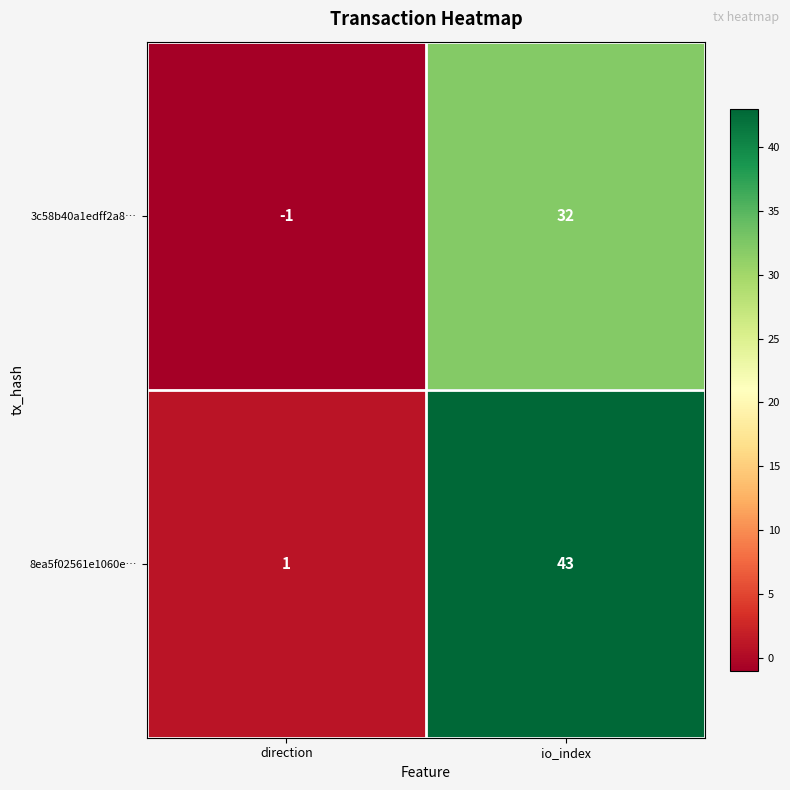

What is the average value of the 8ea5f02561e1060e… series?

22